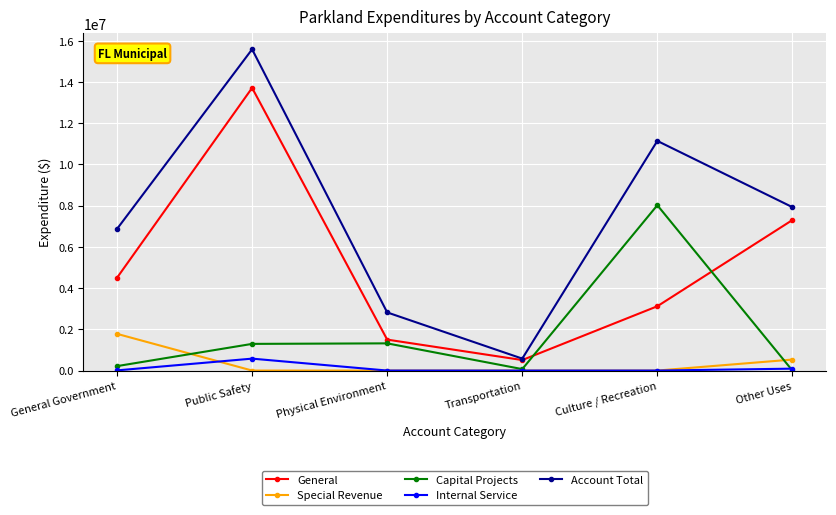

What position from the right is Physical Environment?

4